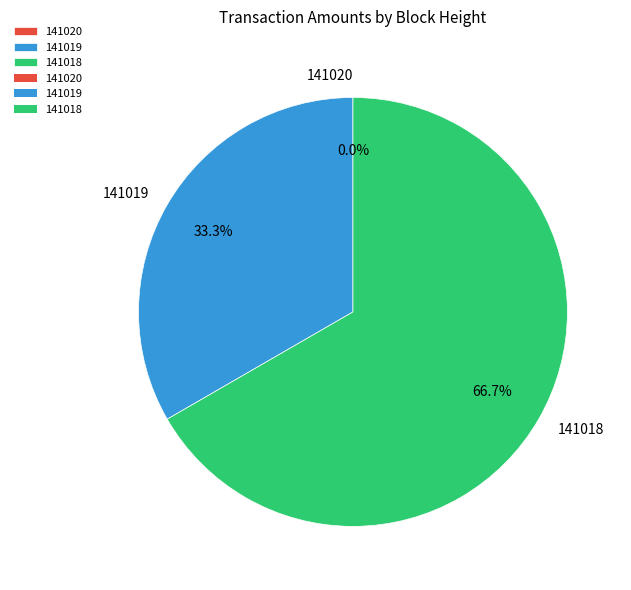

Is there any slice that represents more than half of the pie?

Yes